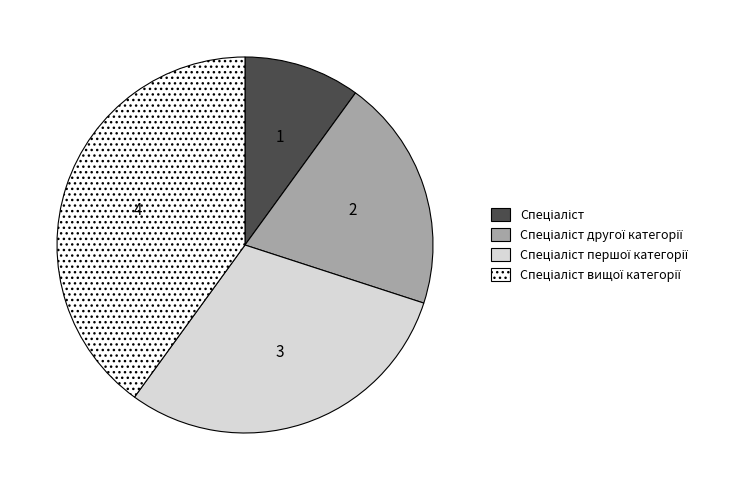

Is there a majority slice in this chart?

No